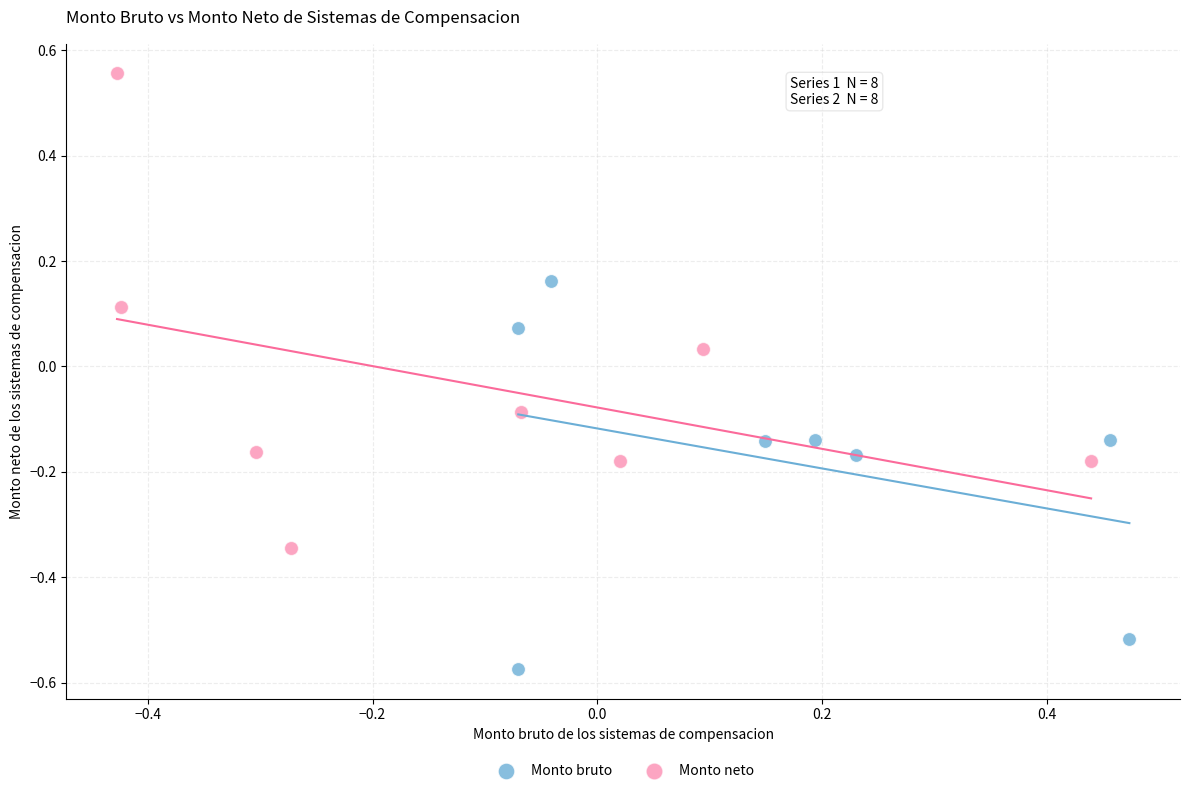

Which series contains the lowest Y value?

Monto bruto